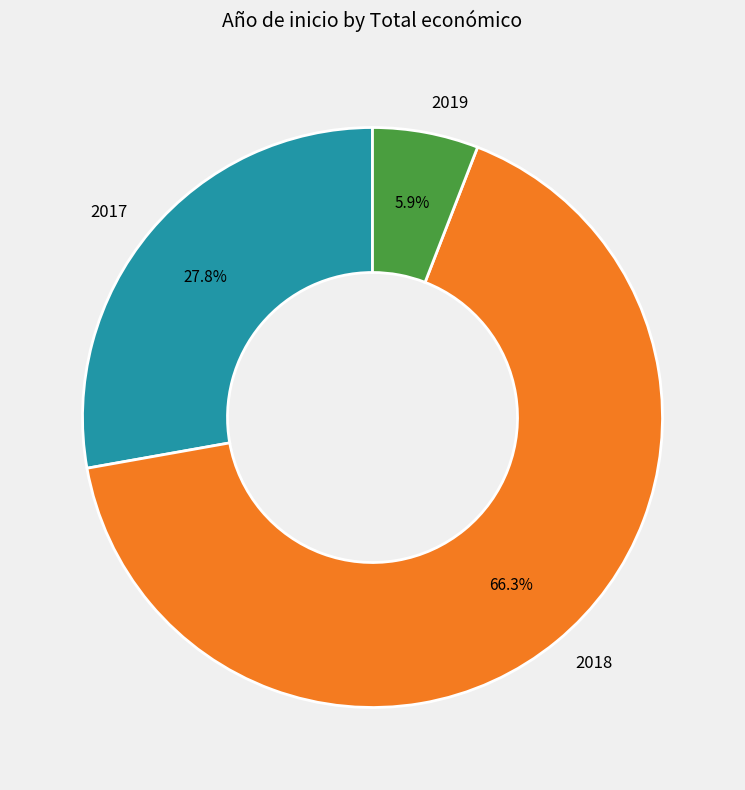

Does 2019 account for over 50% of the chart?

No